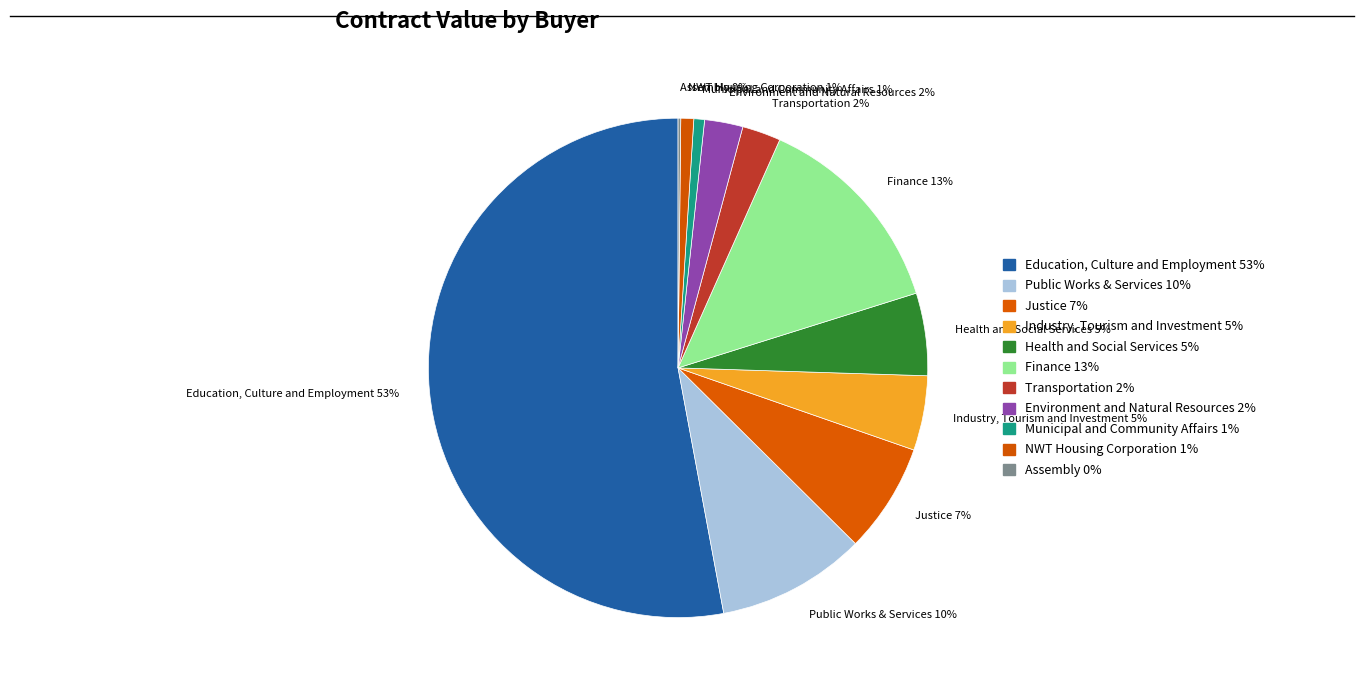

The Industry, Tourism and Investment slice represents 17% of the pie. True or false?

False